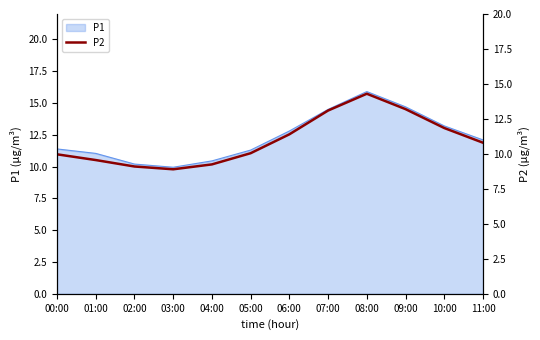

What is the ratio of the value at 05:00 to the value at 00:00?

1.0